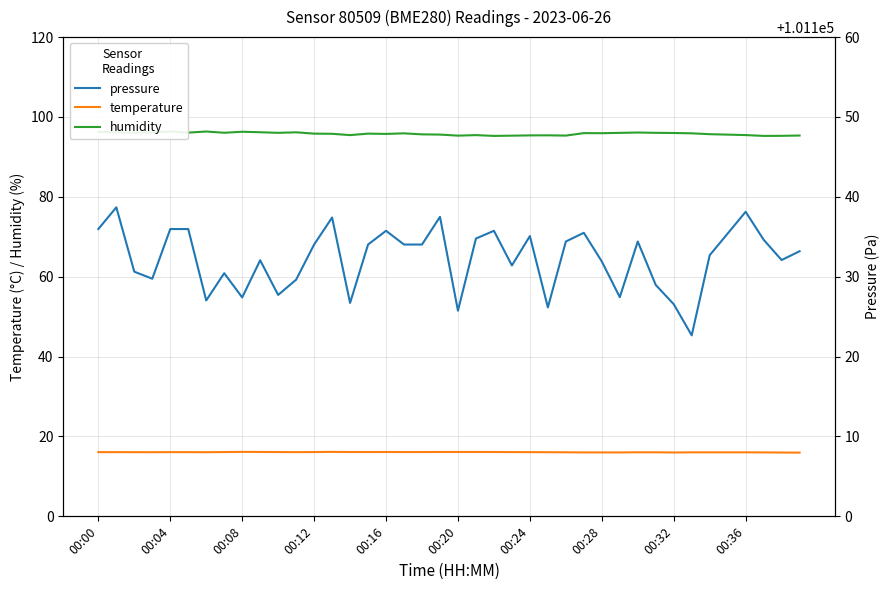

Which series has the largest range (max minus min)?

pressure